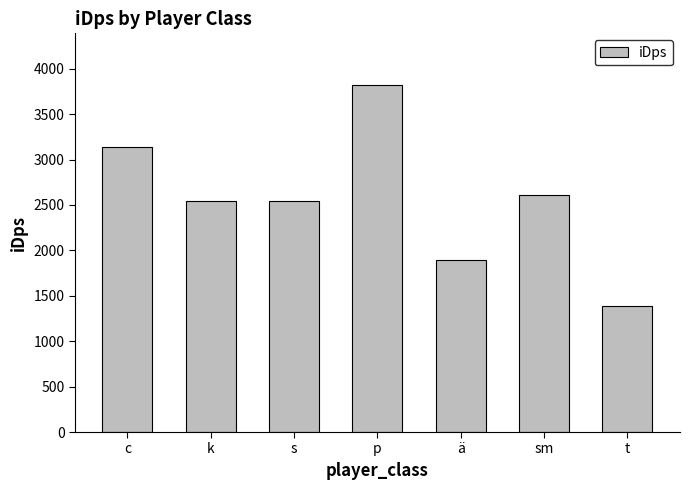

Which label corresponds to the largest value in the chart?

p